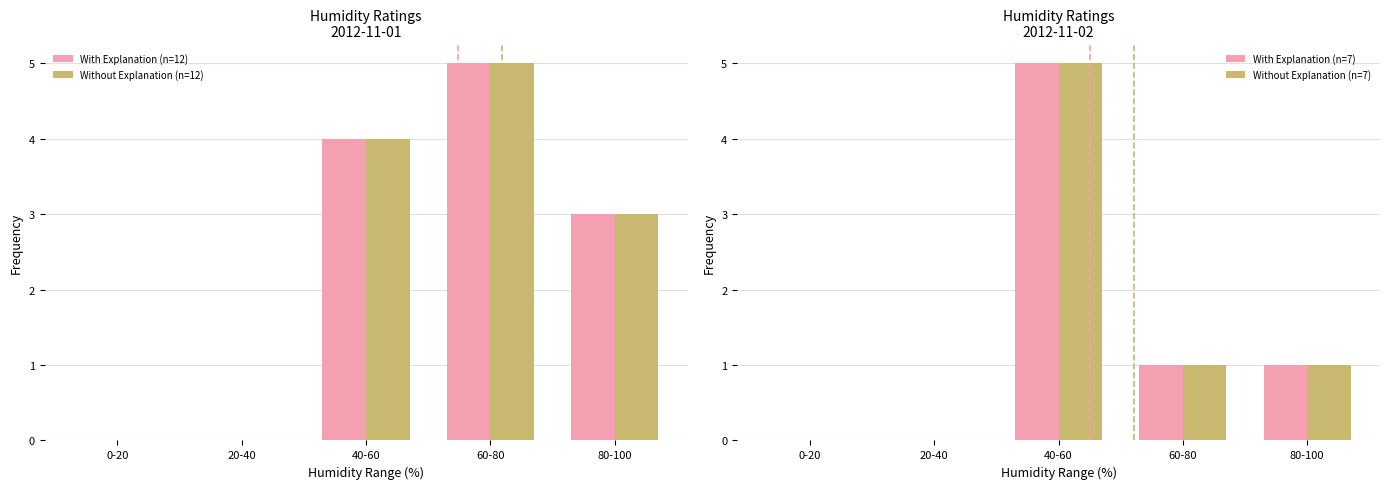

Reading right to left, list all the values displayed in this chart.

With Explanation (n=12): 80-100=3	60-80=5	40-60=4	20-40=0	0-20=0
Without Explanation (n=12): 80-100=3	60-80=5	40-60=4	20-40=0	0-20=0
With Explanation (n=7): 80-100=1	60-80=1	40-60=5	20-40=0	0-20=0
Without Explanation (n=7): 80-100=1	60-80=1	40-60=5	20-40=0	0-20=0